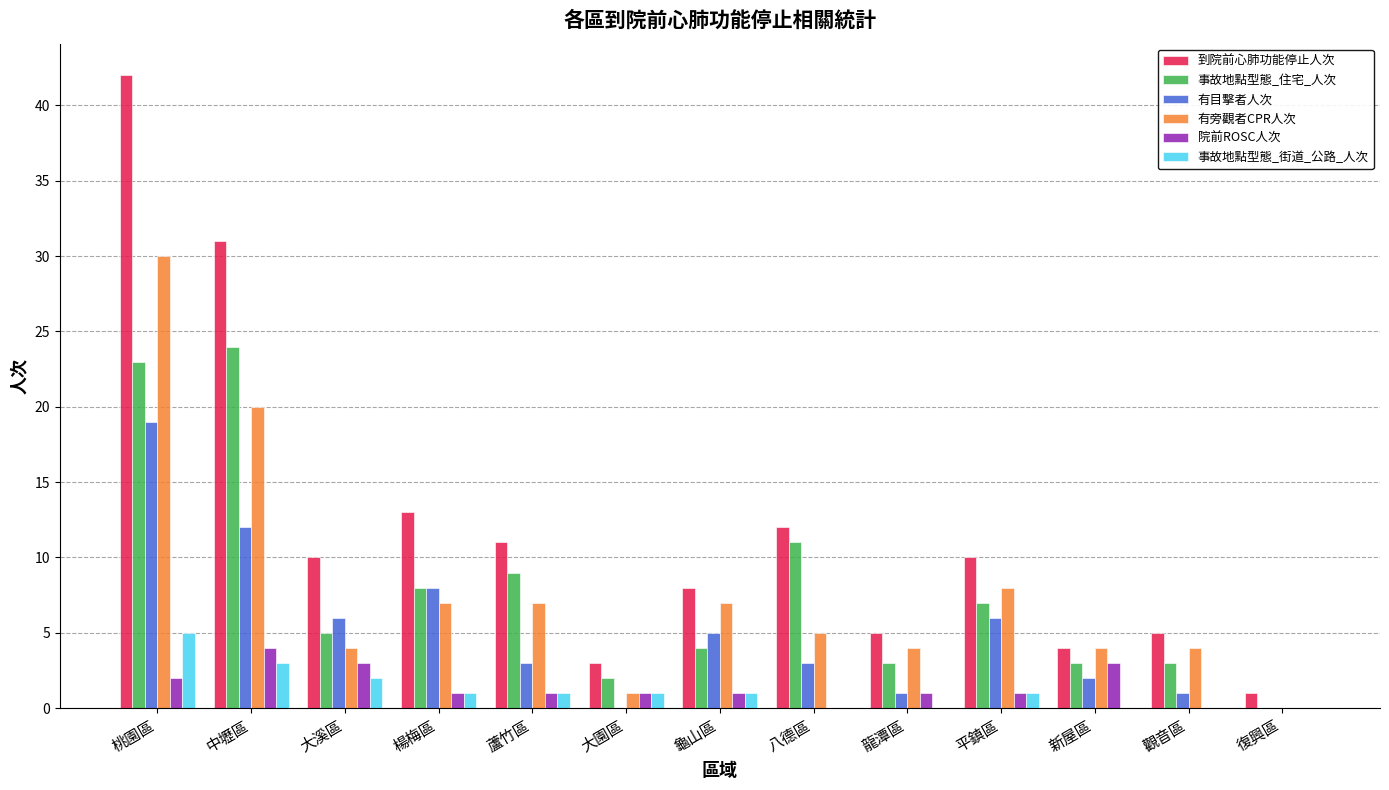

Reading left to right, extract all data points from this chart.

到院前心肺功能停止人次: 42	31	10	13	11	3	8	12	5	10	4	5	1
事故地點型態_住宅_人次: 23	24	5	8	9	2	4	11	3	7	3	3	0
有目擊者人次: 19	12	6	8	3	0	5	3	1	6	2	1	0
有旁觀者CPR人次: 30	20	4	7	7	1	7	5	4	8	4	4	0
院前ROSC人次: 2	4	3	1	1	1	1	0	1	1	3	0	0
事故地點型態_街道_公路_人次: 5	3	2	1	1	1	1	0	0	1	0	0	0